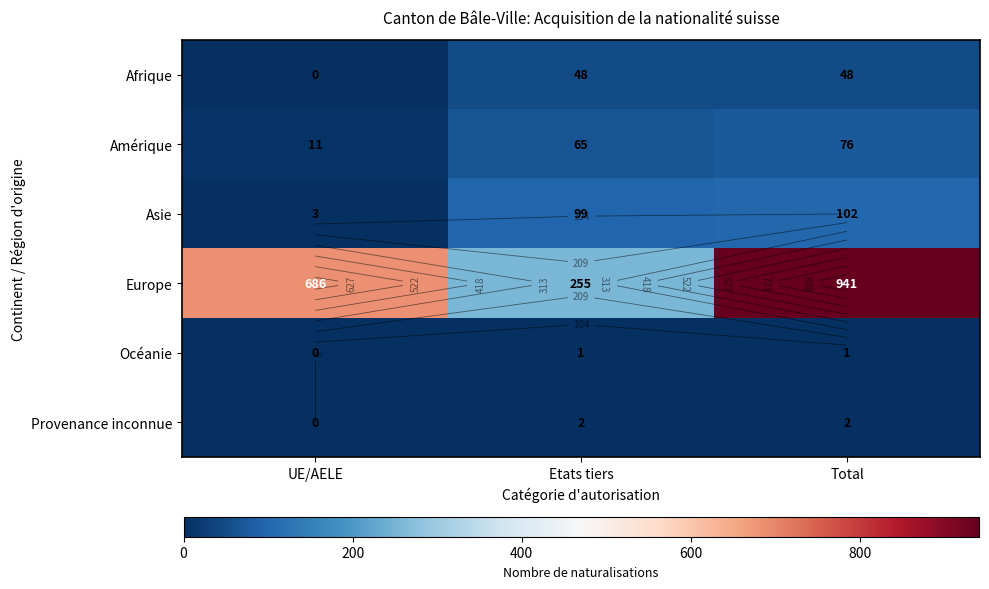

List the series in order of their peak value, lowest first.

Océanie, Provenance inconnue, Afrique, Amérique, Asie, Europe